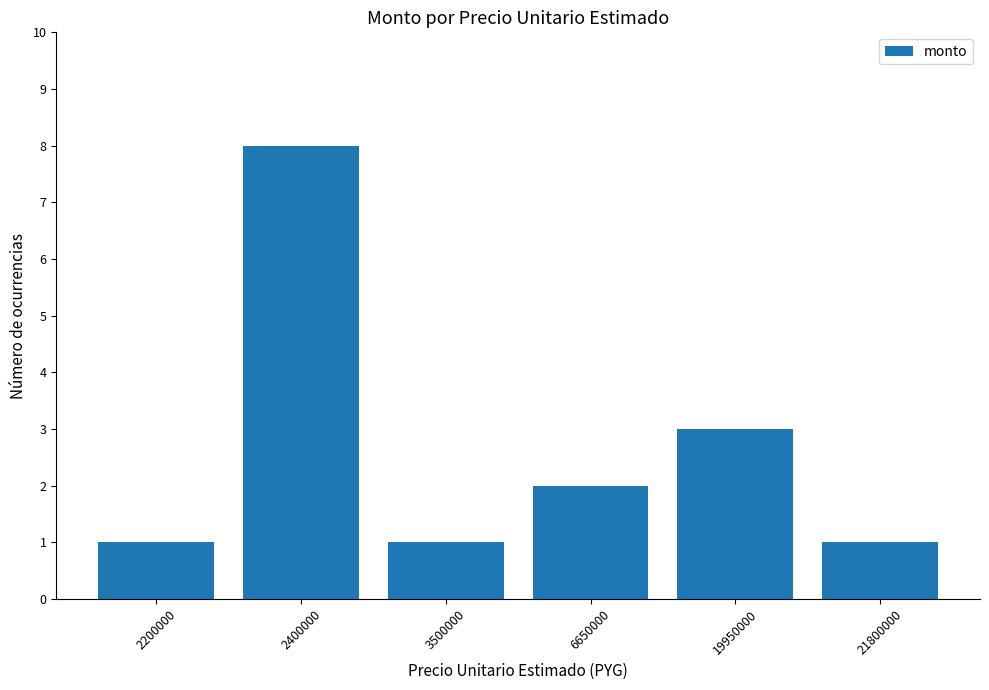

Are the bars grouped side by side (vs. stacked)?

No